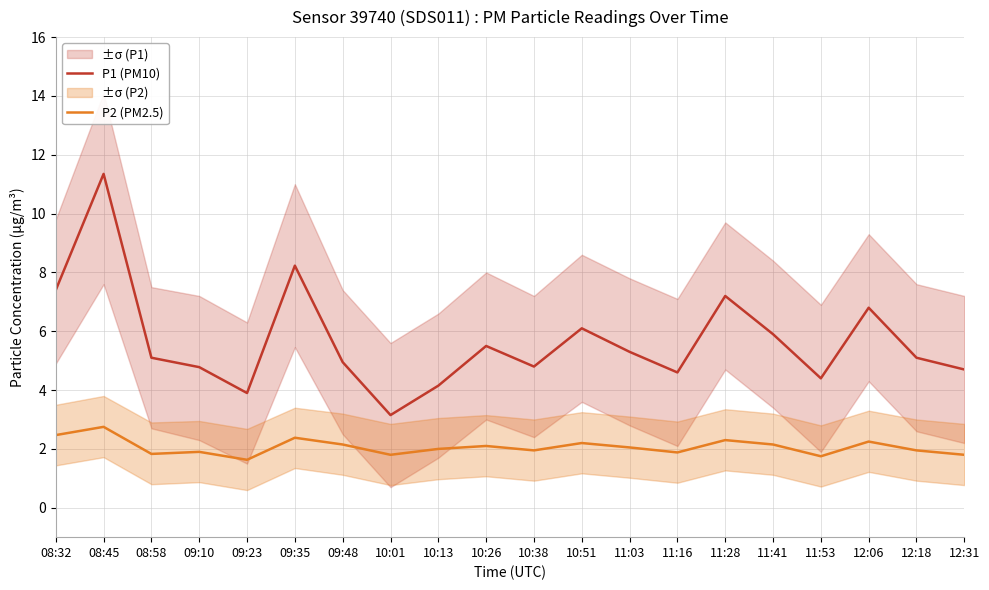

Rank the series at 09:35 from highest to lowest value.

P1 (PM10), P2 (PM2.5)